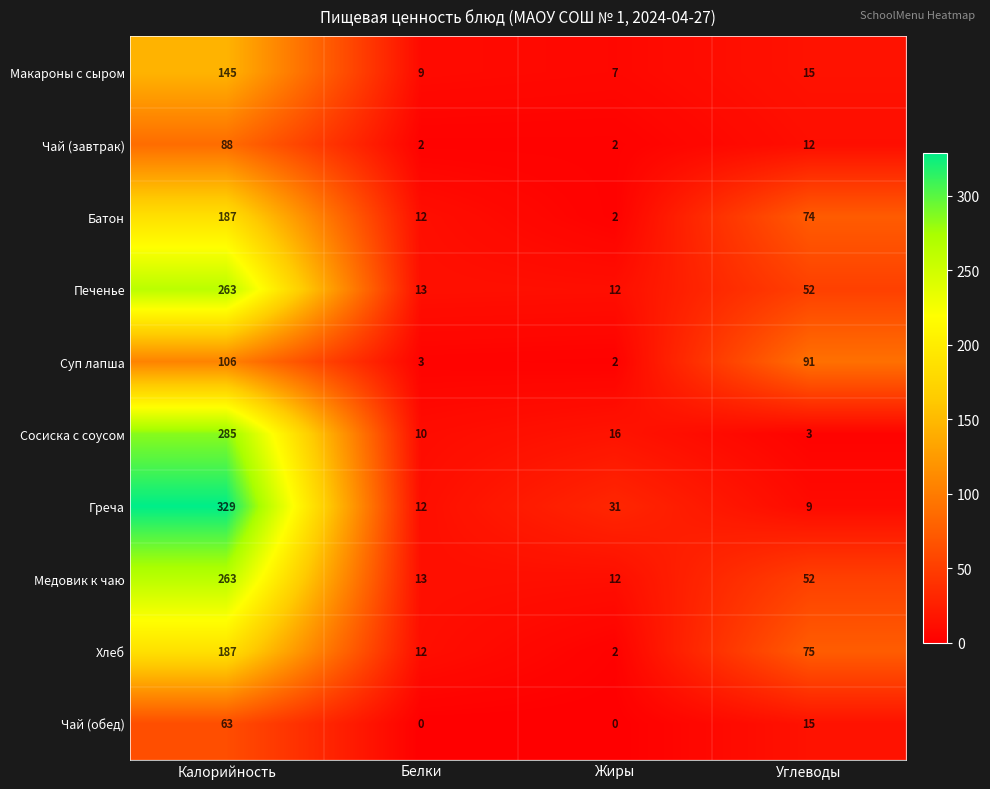

What is the difference between the second highest and minimum values in the Чай (завтрак) series?

10